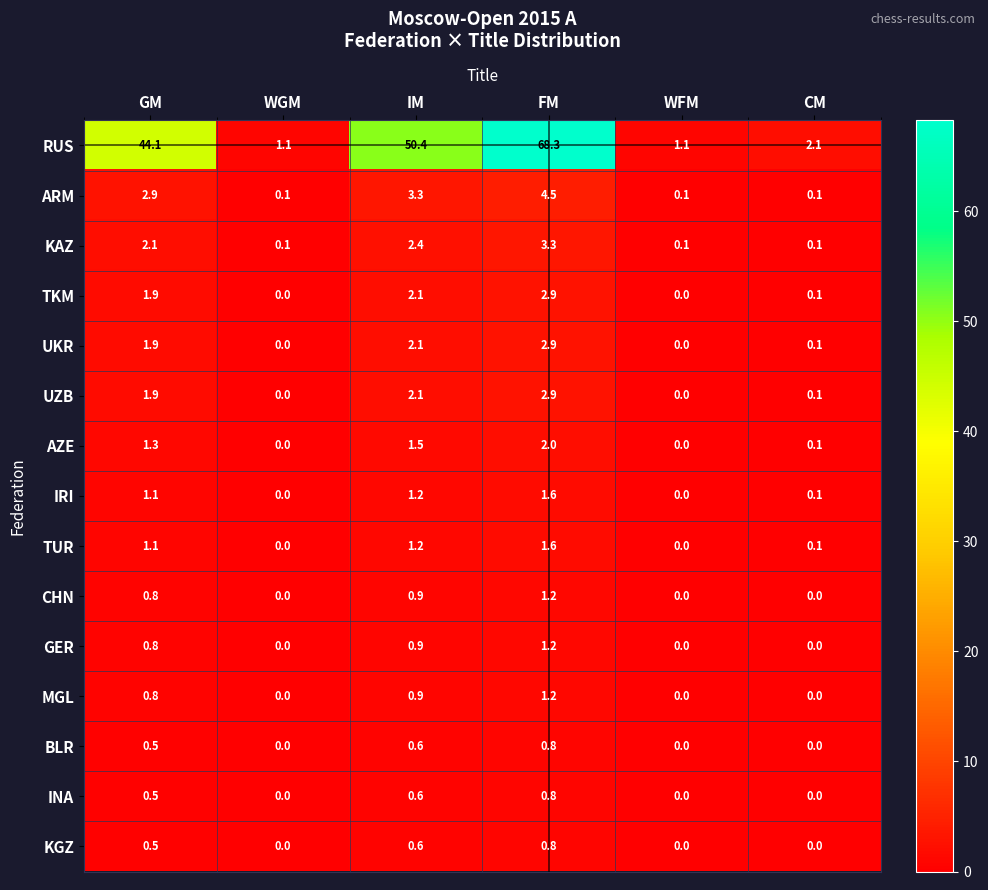

At which category is the sum across all series the highest?

FM